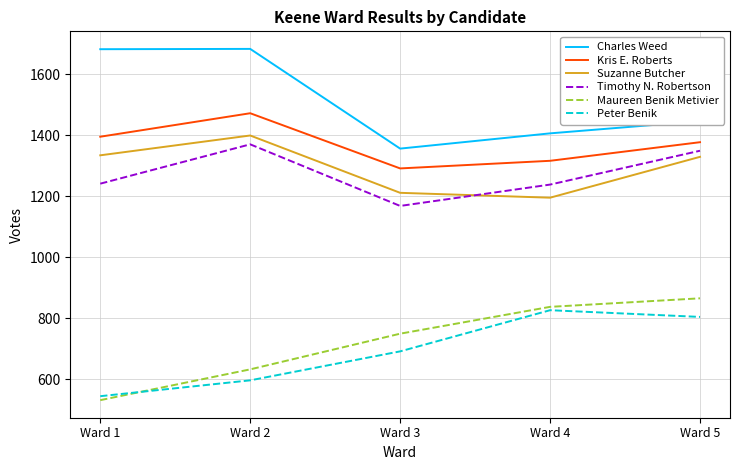

What is the minimum value shown in the chart?

531